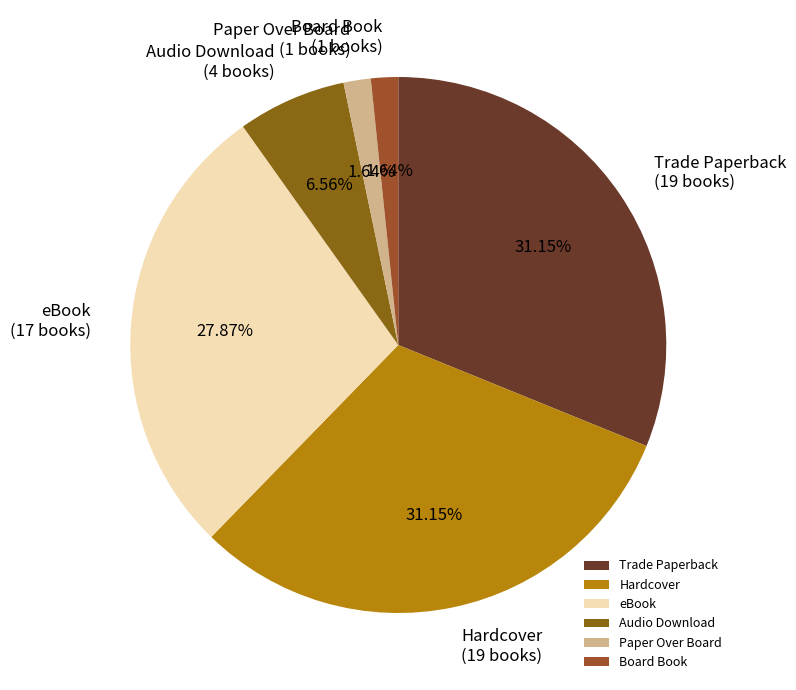

To the nearest percent, what percentage of the pie is Board Book?

2%